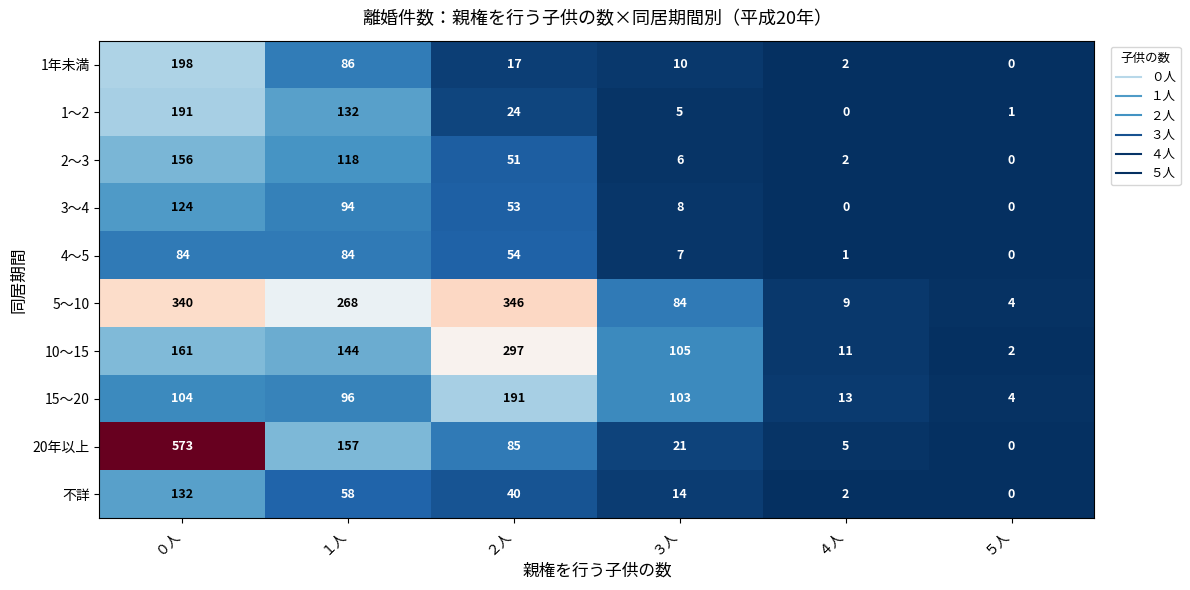

At which label does 15～20 reach its minimum?

５人